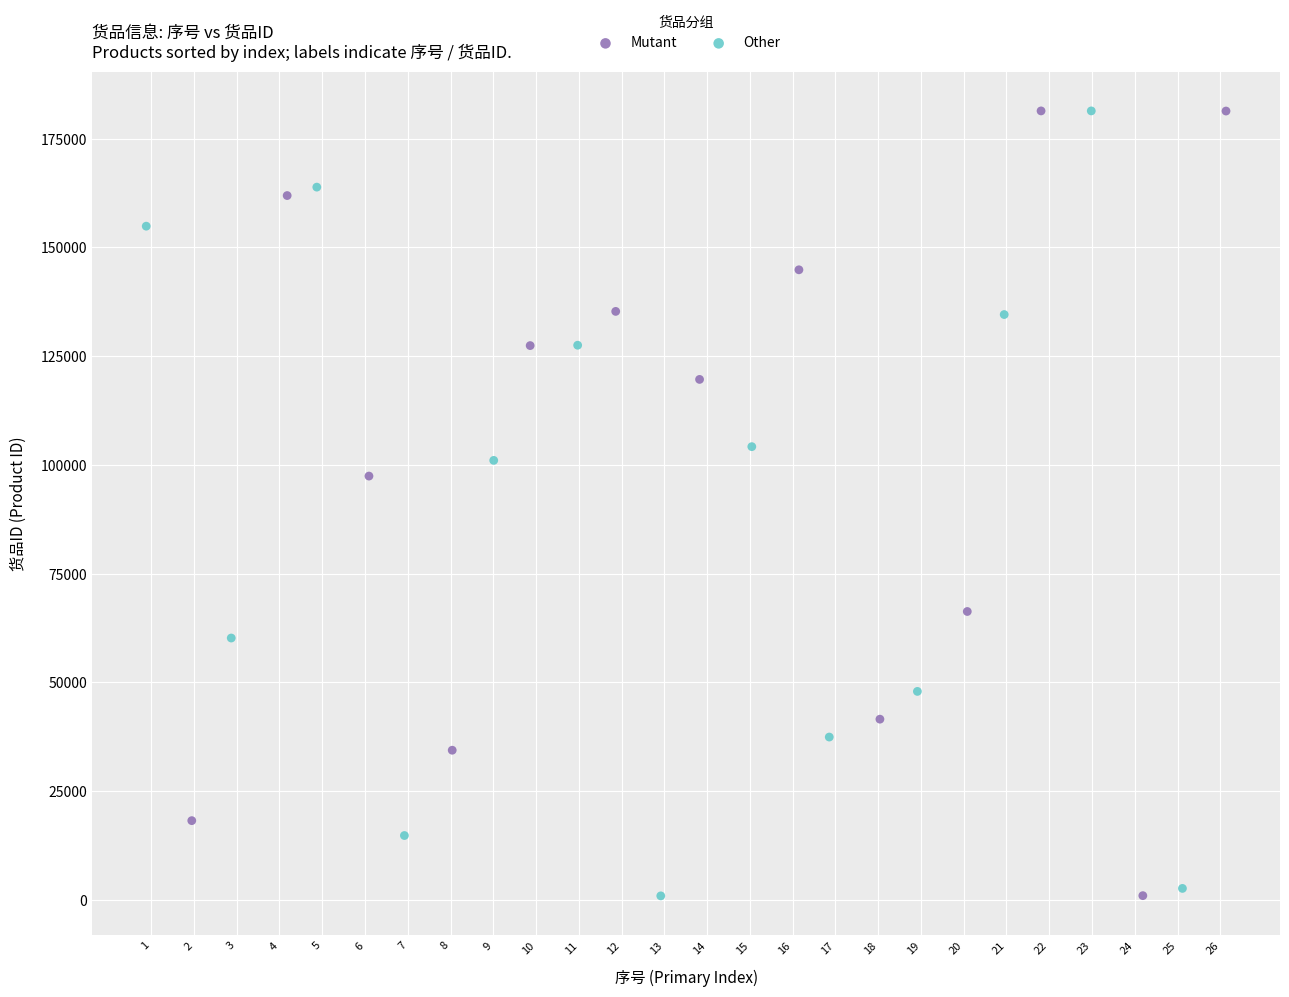

What are all the series names shown in the legend?

Mutant, Other